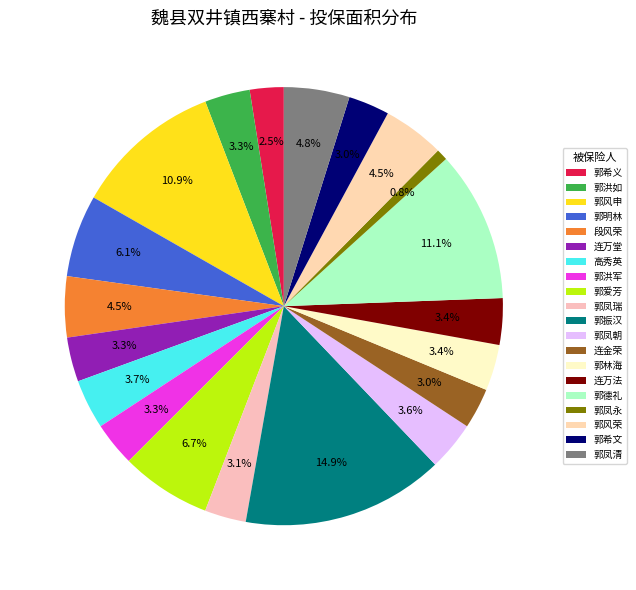

Rank the categories by value from highest to lowest.

郭振汉, 郭德礼, 郭风申, 郭爱芳, 郭明林, 郭凤清, 郭风荣, 段风荣, 高秀英, 郭凤朝, 连万法, 郭林海, 郭洪如, 连万堂, 郭洪军, 郭凤瑞, 郭希文, 连金荣, 郭希义, 郭凤永